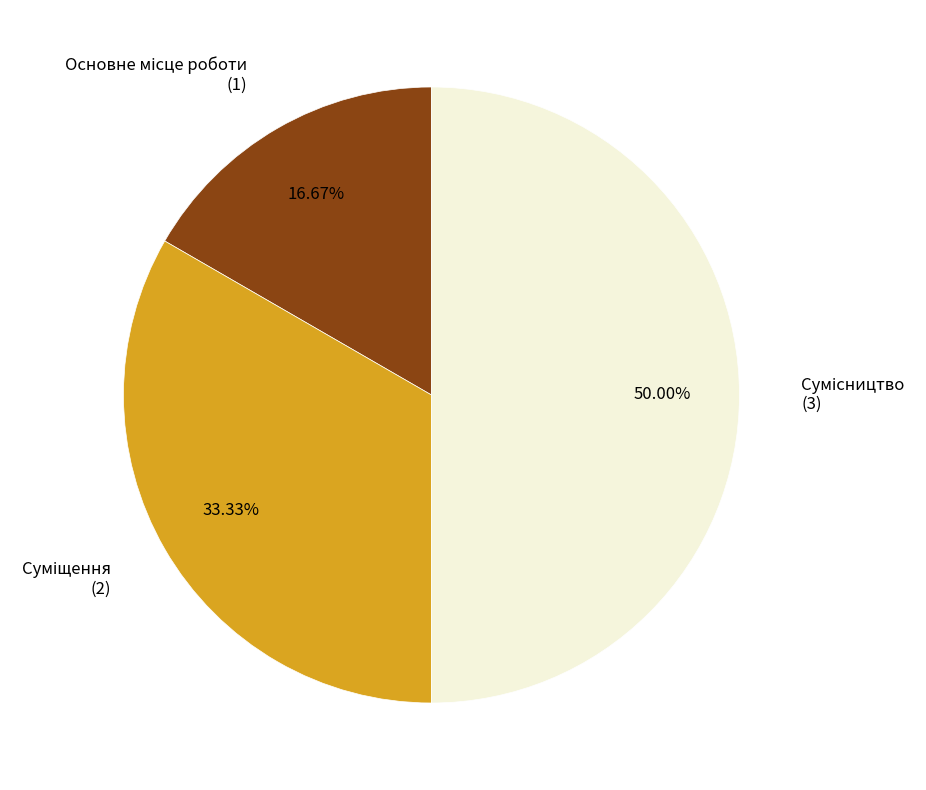

How many slices are in this pie chart?

3